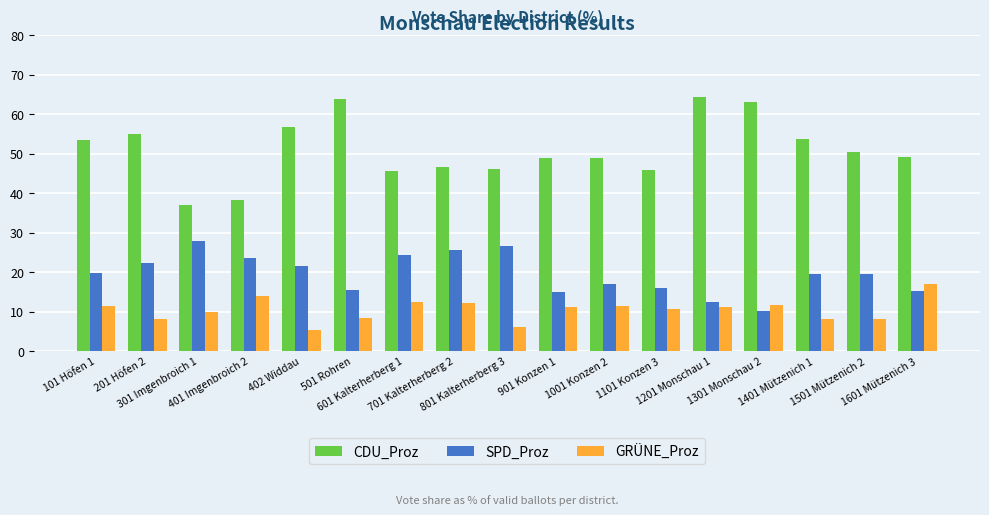

What is the difference between the maximum and second lowest values in the SPD_Proz series?

15.3